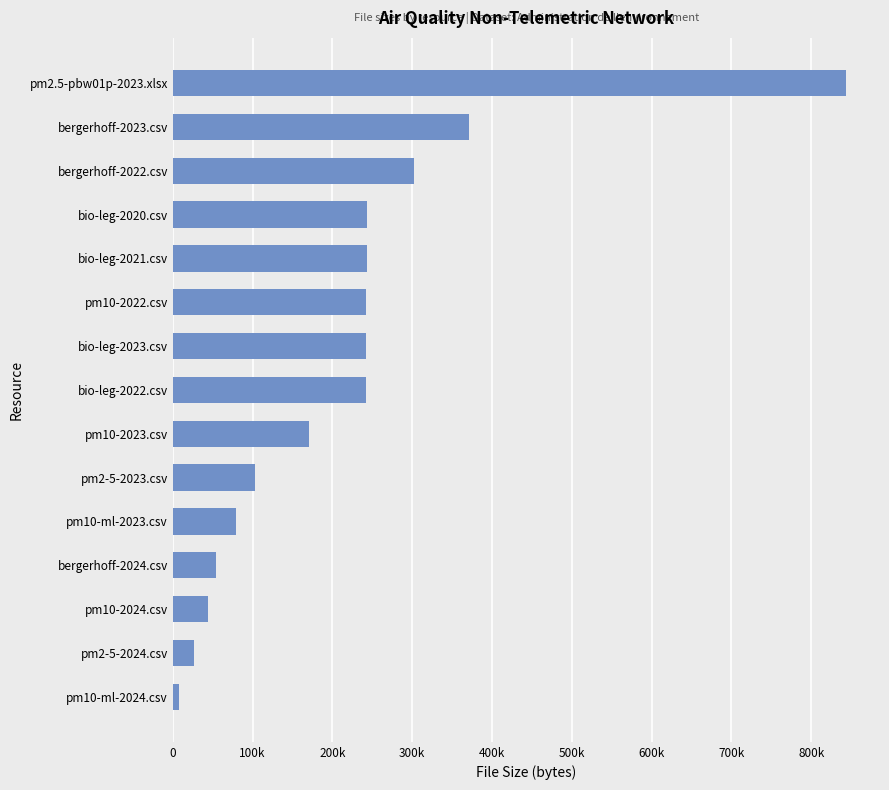

Which category has the highest value across all series?

pm2.5-pbw01p-2023.xlsx